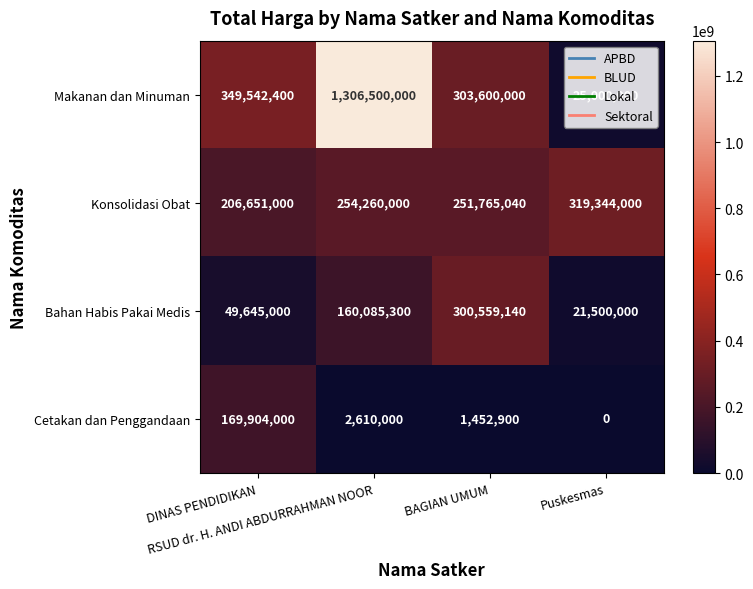

What is the maximum value shown in the chart?

1306500000